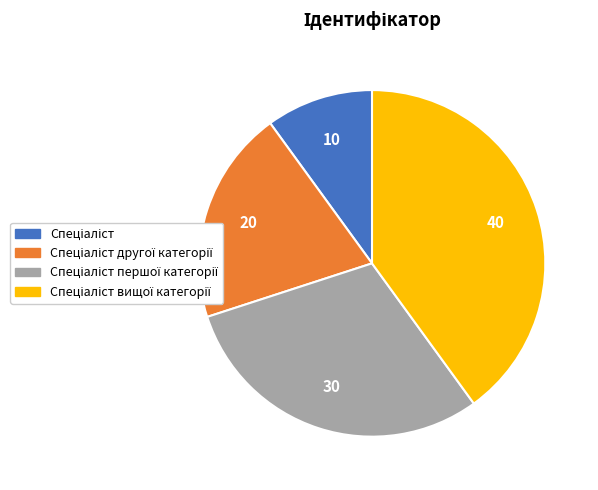

Is there any slice that represents more than half of the pie?

No